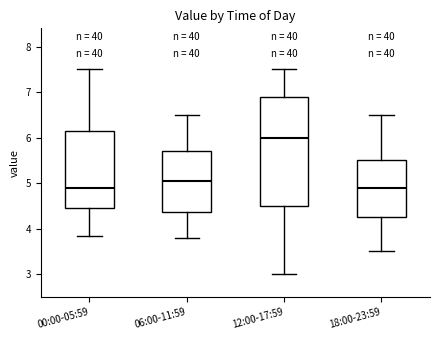

Where does the upper whisker of the box for 00:00-05:59 end on the y-axis? The values are not printed on the chart, so give them approximately, as read against the axis.

7.5